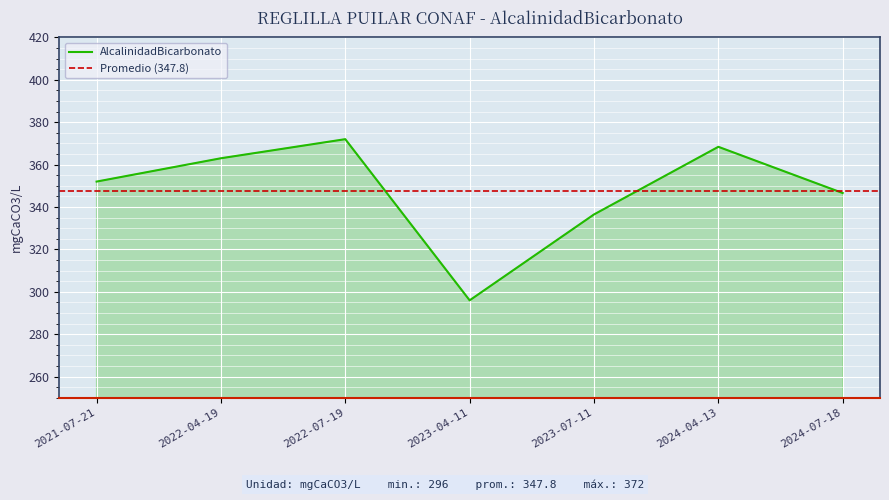

The value at 2021-07-21 is 352.0. True or false?

True